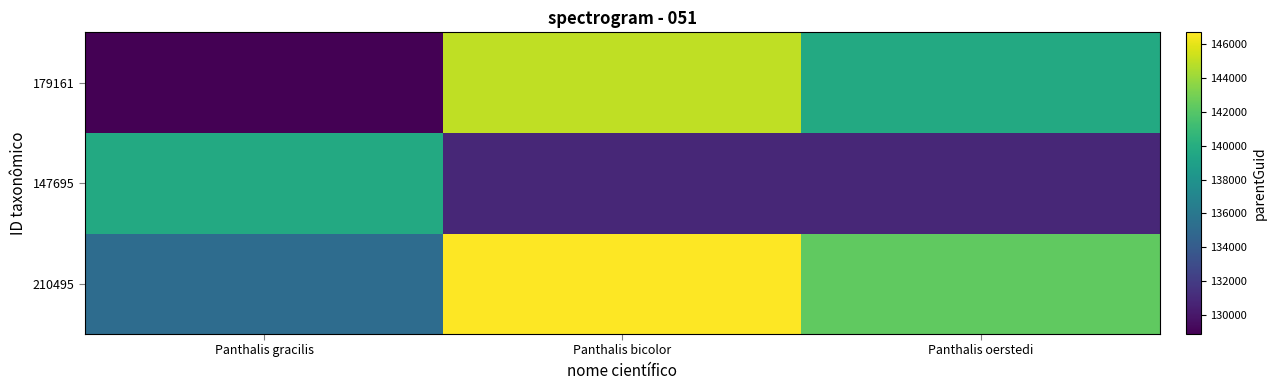

Rank the series by their maximum value, from highest to lowest.

210495, 179161, 147695